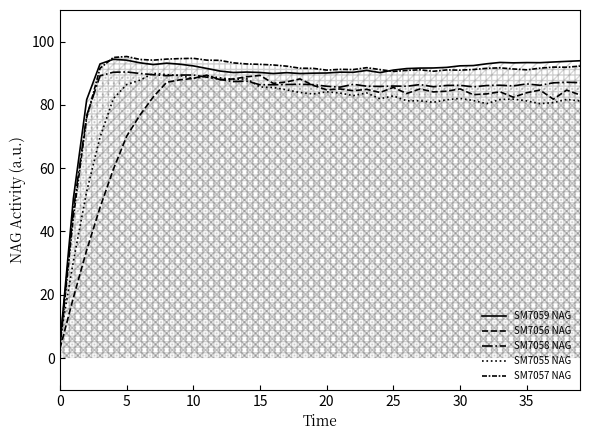

Between which two adjacent categories do SM7055 NAG and SM7057 NAG first intersect?

0 and 5